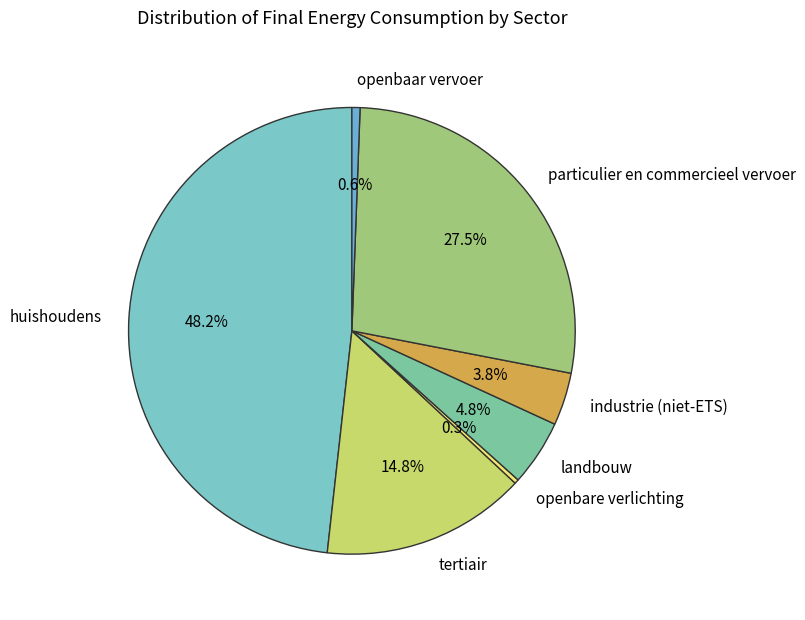

Which has a higher value, openbaar vervoer or industrie (niet-ETS)?

industrie (niet-ETS)